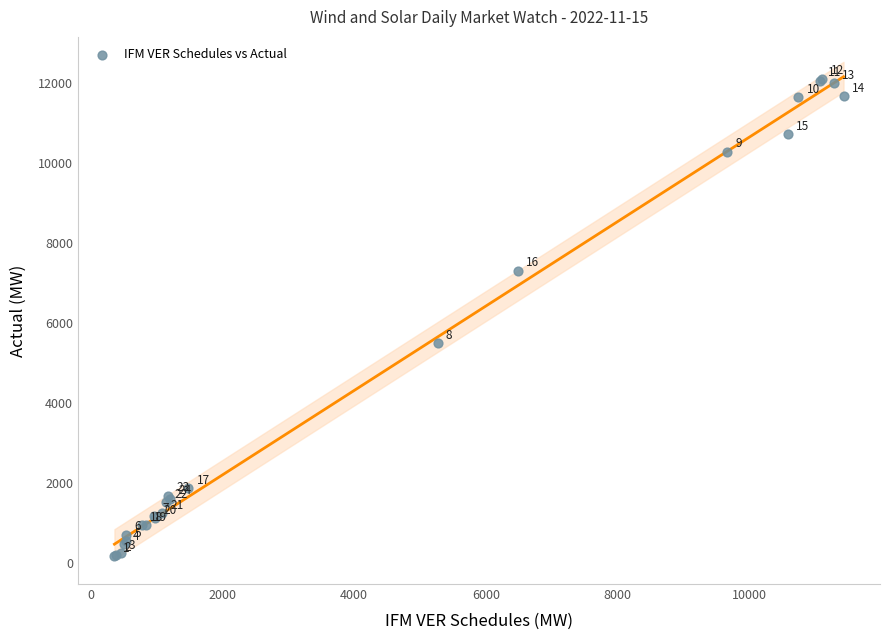

What Y value in the scatter plot is closest to 6147?

5498.5